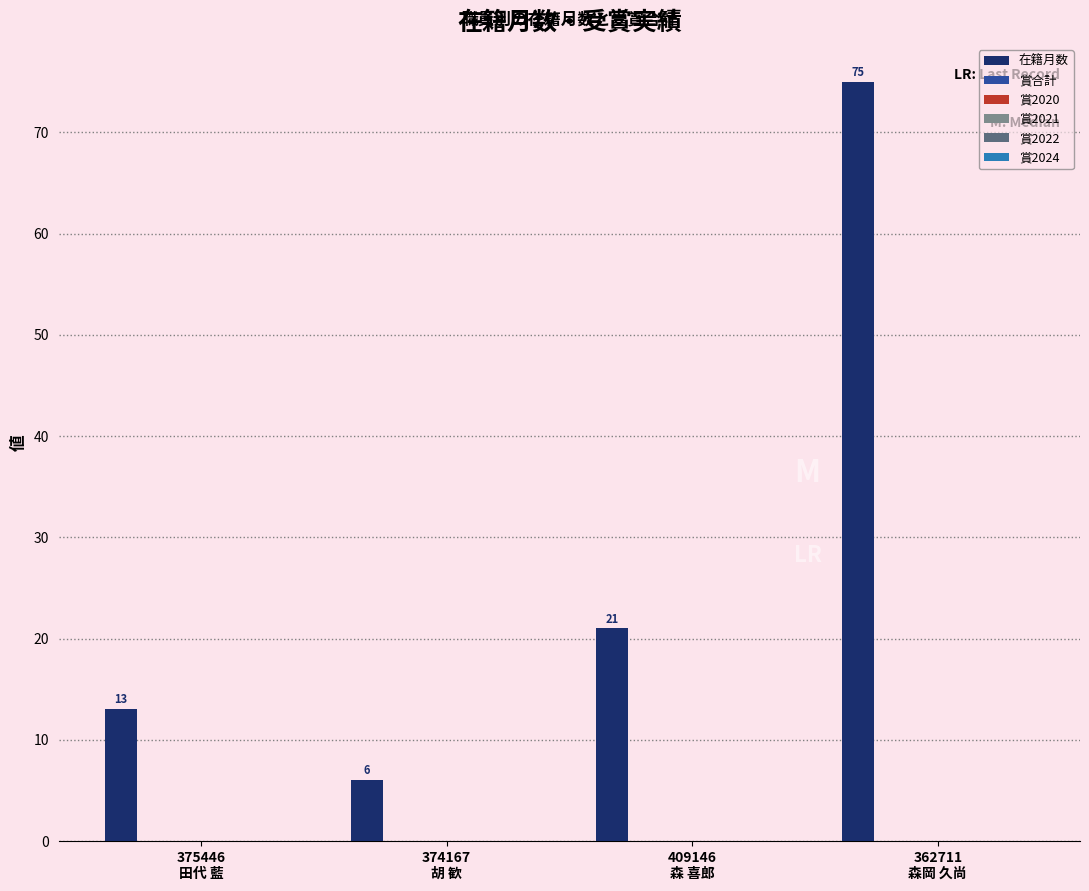

Count the values in the range 13 to 75.

3